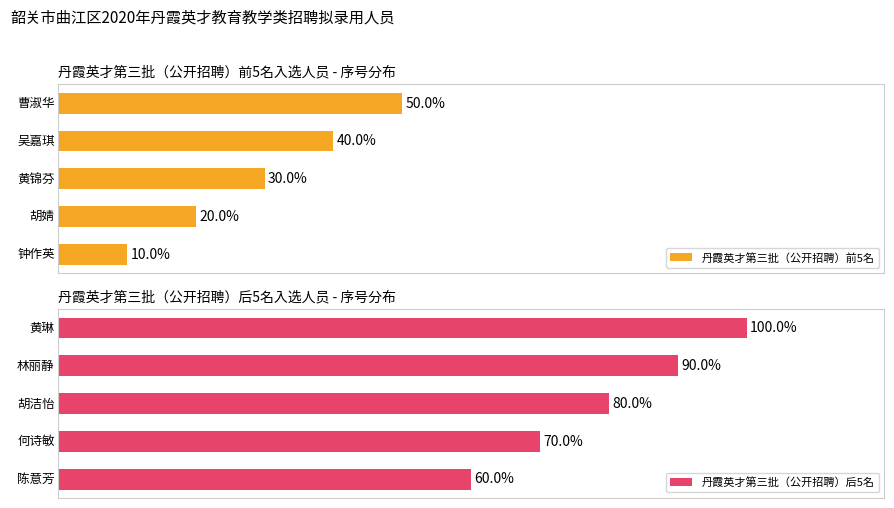

Reading left to right, what are all the values shown in this chart?

丹霞英才第三批（公开招聘）前5名: 0=10	1=20	2=30	3=40	4=50
丹霞英才第三批（公开招聘）后5名: 0=60	1=70	2=80	3=90	4=100